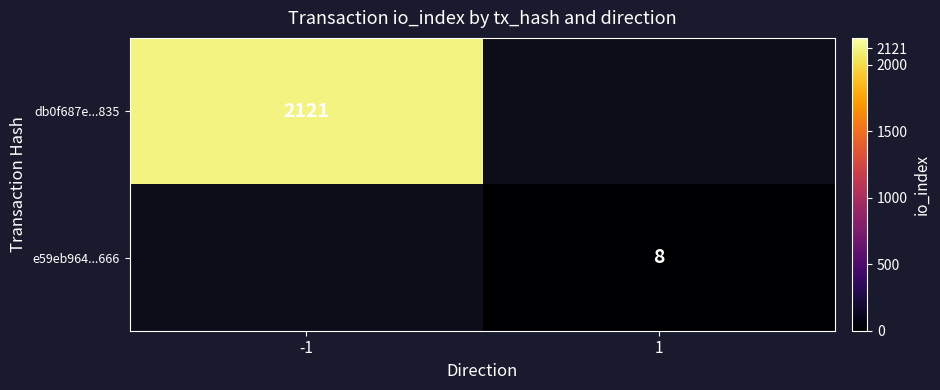

Is it true that db0f687e...835 equals 2121 at -1?

True